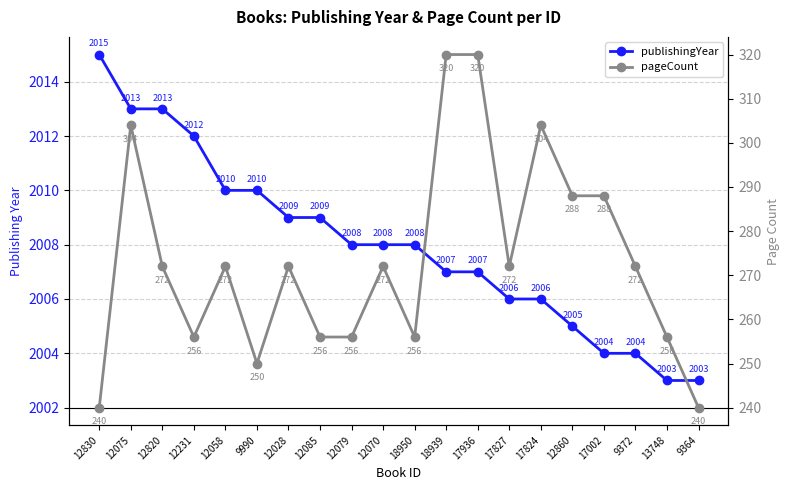

Which series has the widest spread of values?

pageCount